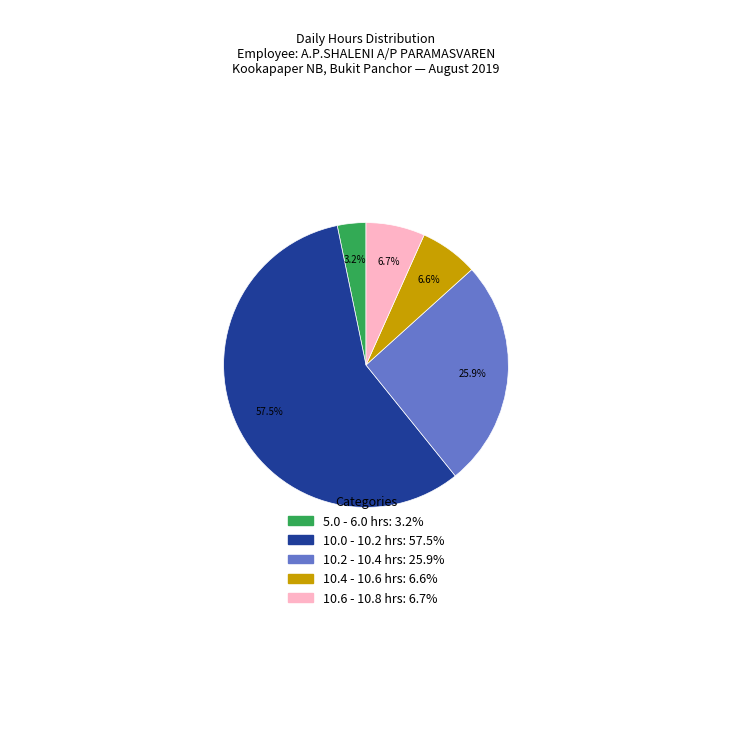

To the nearest percent, what is the average slice percentage?

20%